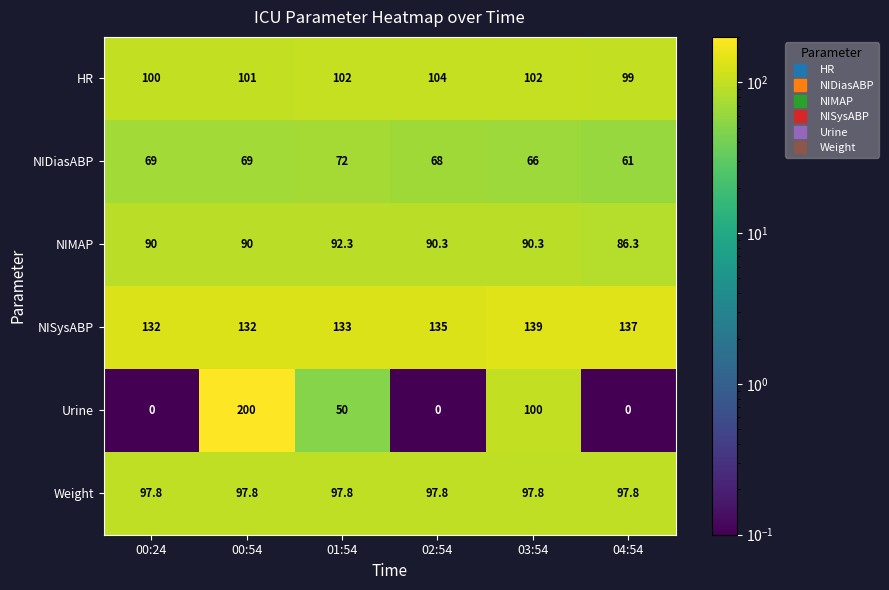

What is the maximum value for NIDiasABP?

72.0